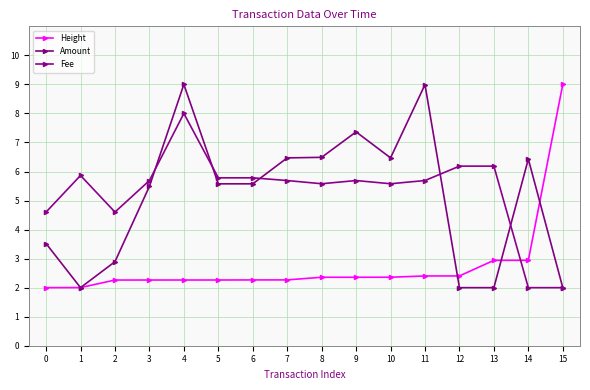

At which label is Amount closest to 5?

3